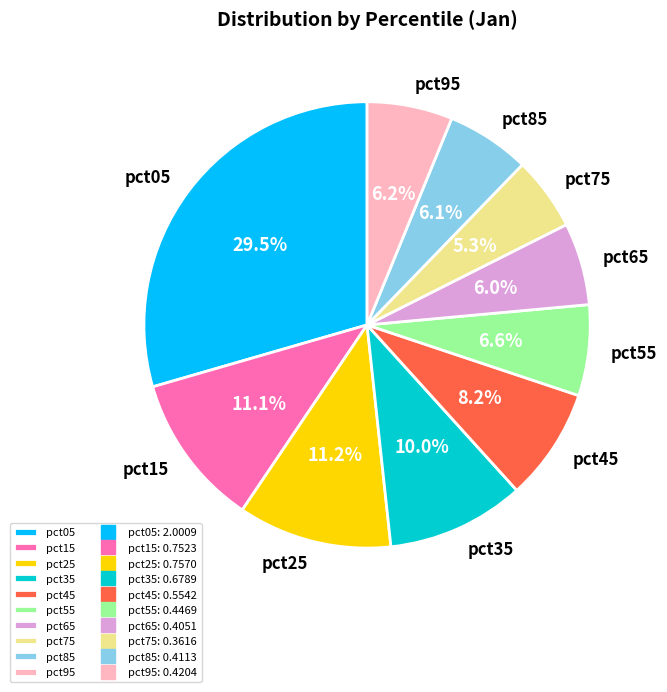

What is the largest slice in the pie chart?

pct05